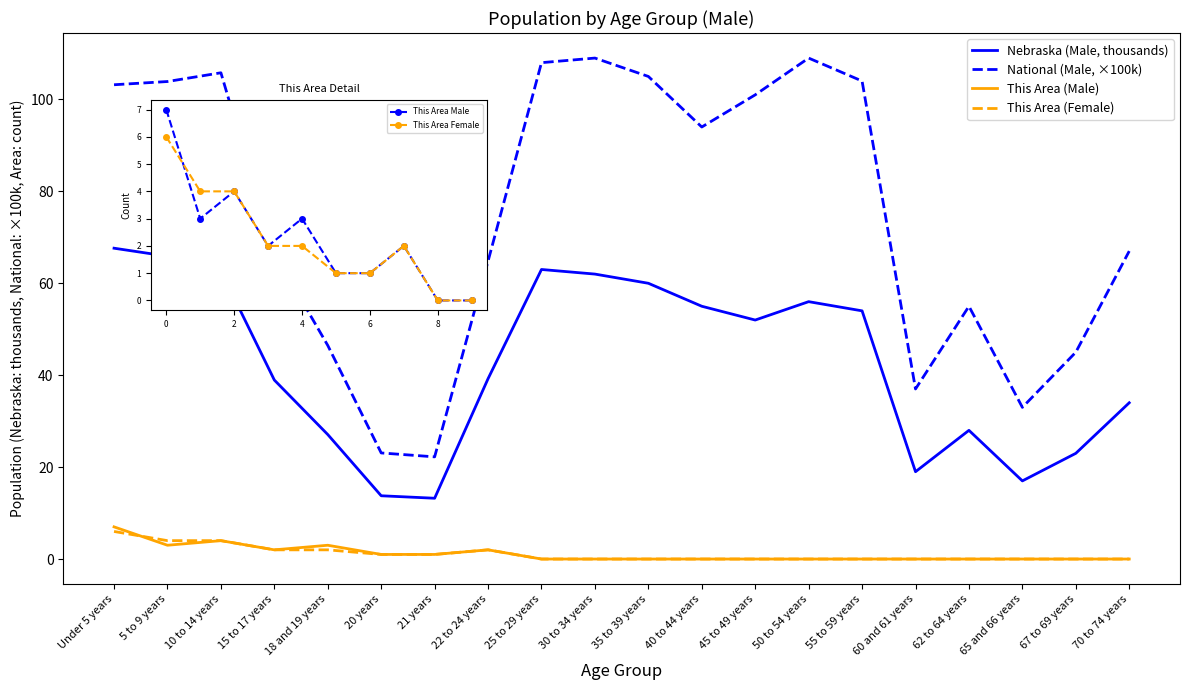

Rank the series by their maximum value, from highest to lowest.

National (Male), Nebraska (Male), This Area (Male), This Area (Female)